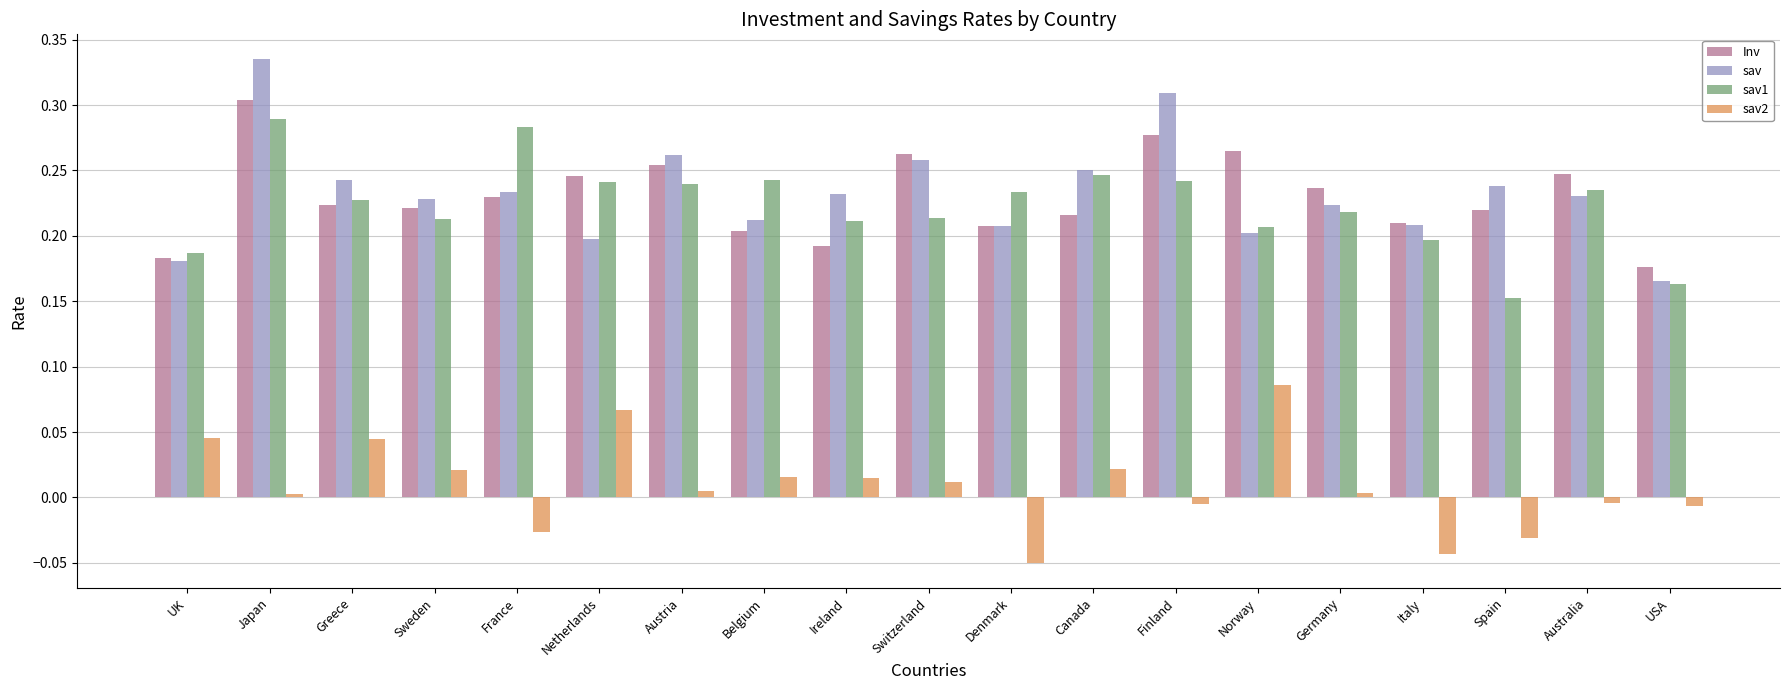

What is the label of the 11th bar from the left?

Denmark